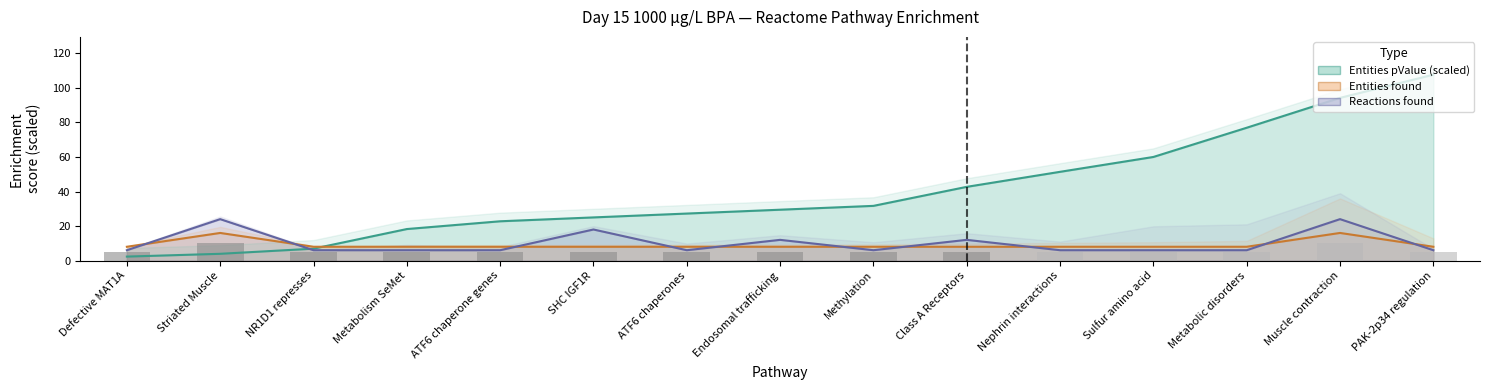

What is the maximum value shown in the chart?

107.7